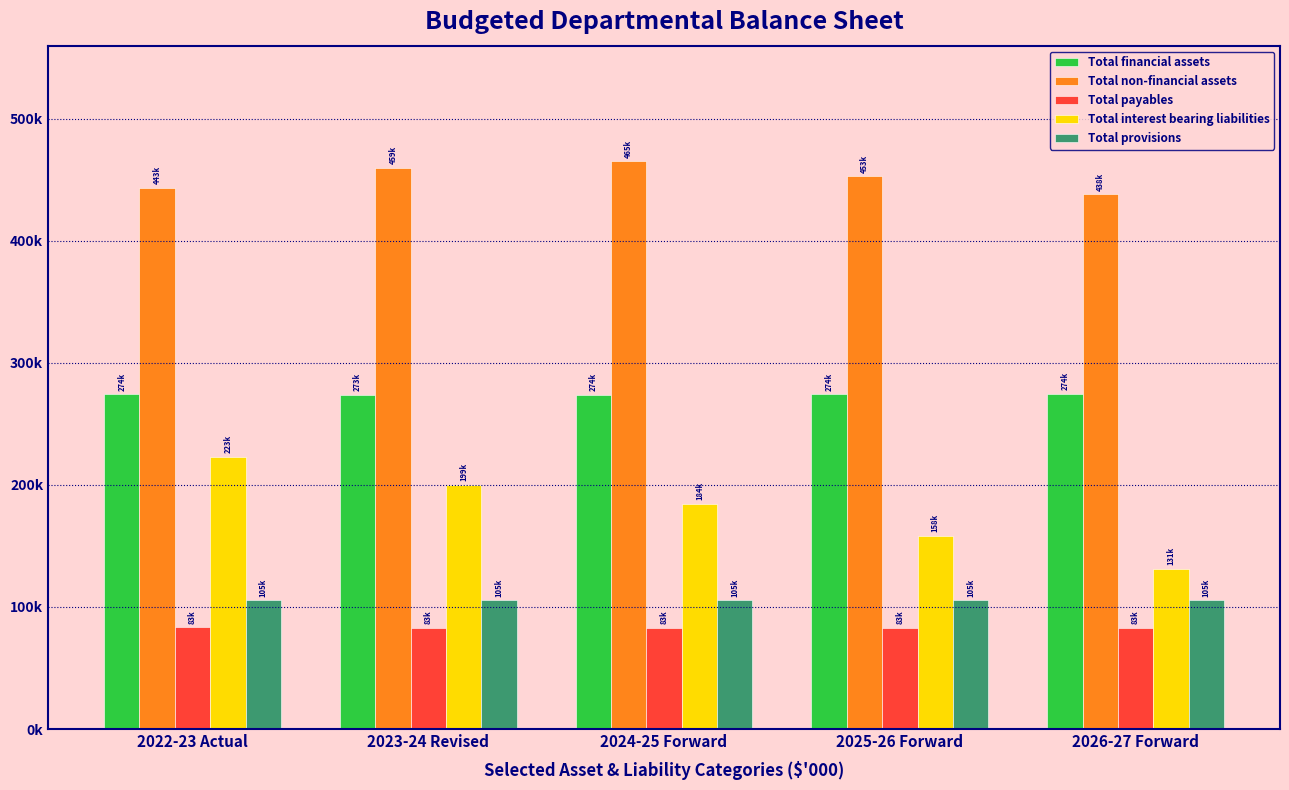

Reading left to right, list all the values displayed in this chart.

Total financial assets: 274380	273956	274127	274298	274469
Total non-financial assets: 443384	459669	465286	453049	438190
Total payables: 83405	83040	83040	83040	83040
Total interest bearing liabilities: 223099	199889	184341	158255	131538
Total provisions: 105570	105570	105570	105570	105570